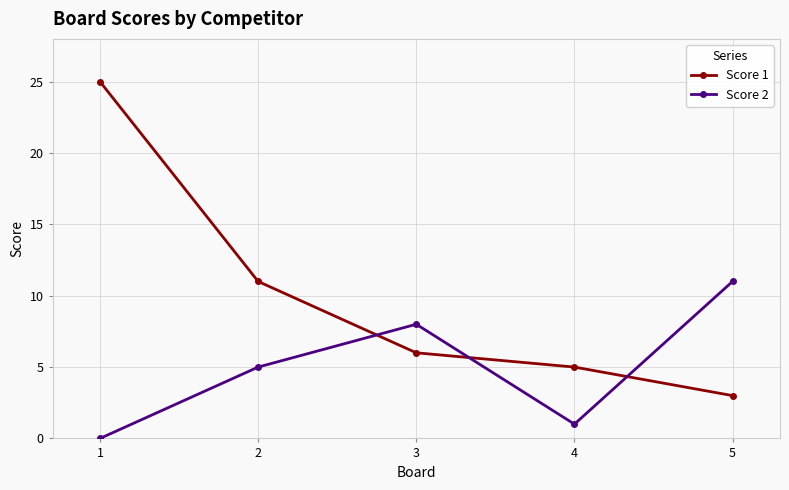

What is the minimum value for Score 1?

3